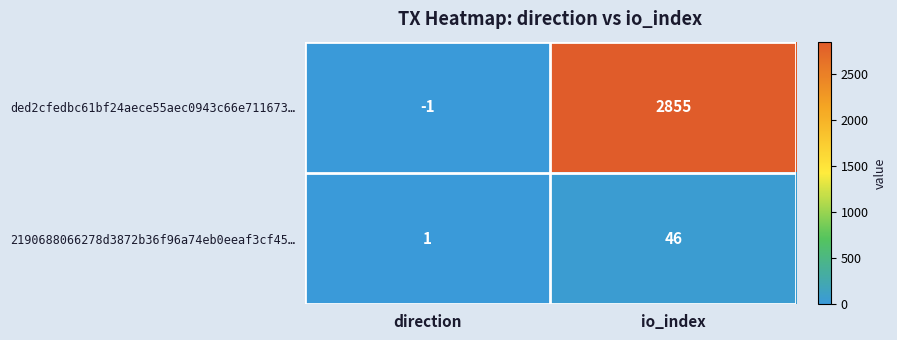

True or false: ded2cfedbc61bf24aece55aec0943c66e711673… has a value of 0 at direction.

False